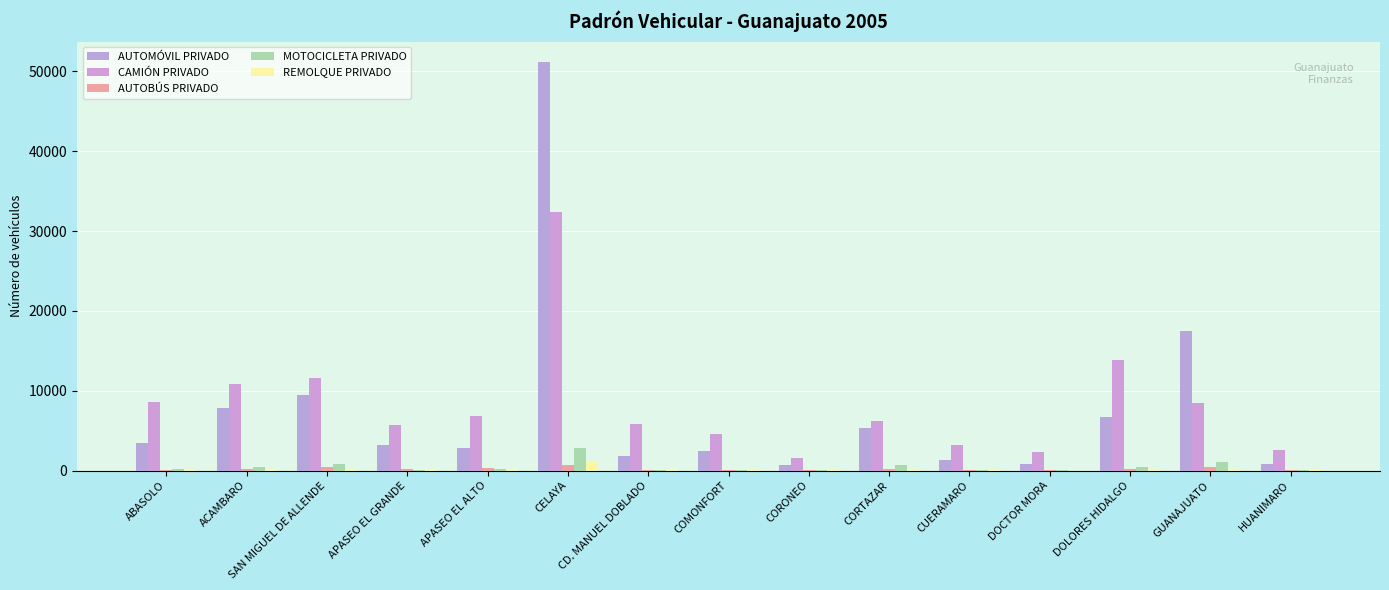

True or false: REMOLQUE PRIVADO has a value of 50 at CD. MANUEL DOBLADO.

True